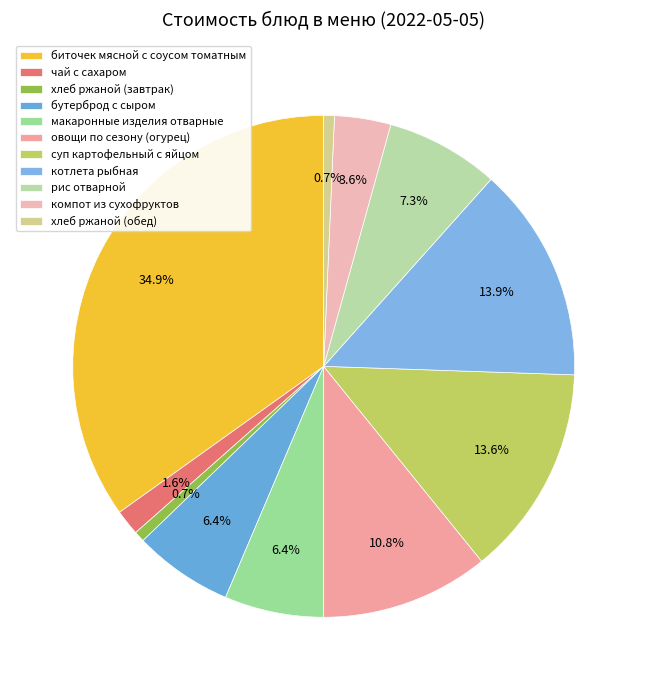

What is the ratio of the value at компот из сухофруктов to the value at чай с сахаром?

2.2